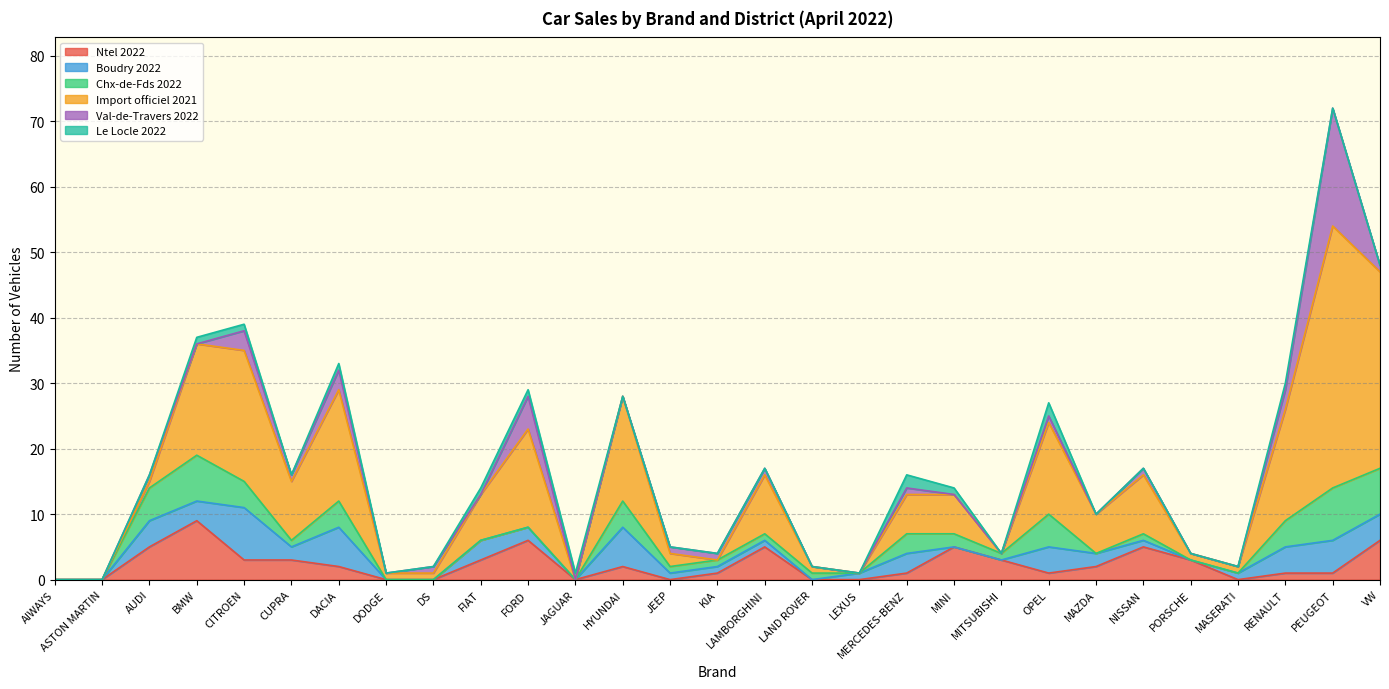

At which label is Ntel 2022 closest to 4?

AUDI